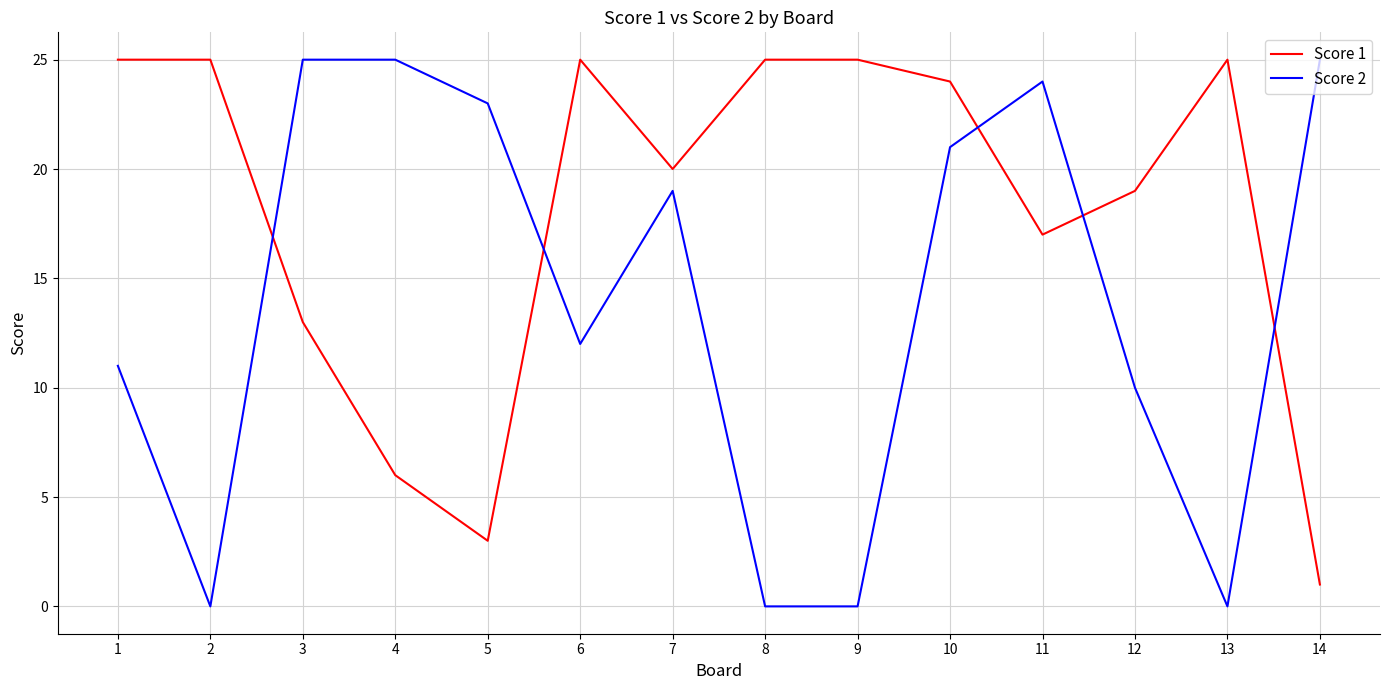

Reading left to right, transcribe all the data shown in this chart.

Score 1: 1=25	2=25	3=13	4=6	5=3	6=25	7=20	8=25	9=25	10=24	11=17	12=19	13=25	14=1
Score 2: 1=11	2=0	3=25	4=25	5=23	6=12	7=19	8=0	9=0	10=21	11=24	12=10	13=0	14=25